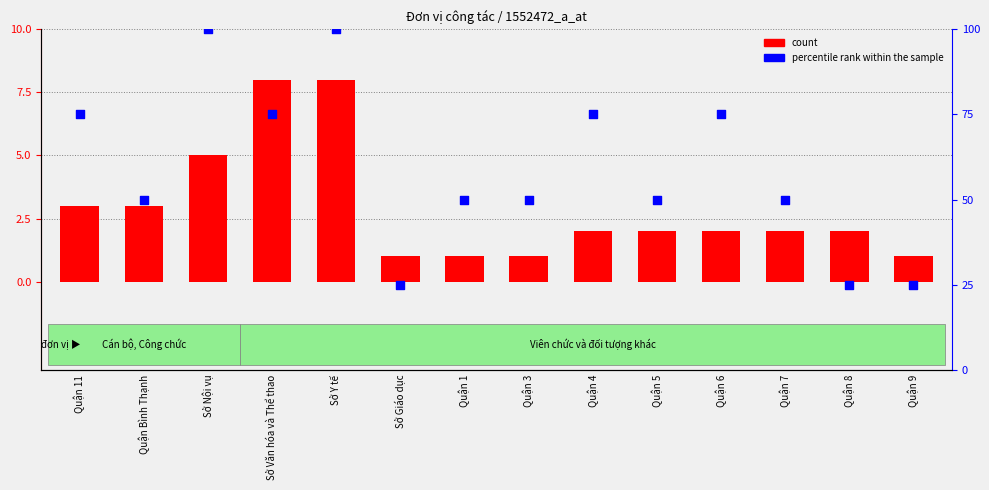

At which category is the sum across all series the highest?

Sở Y tế